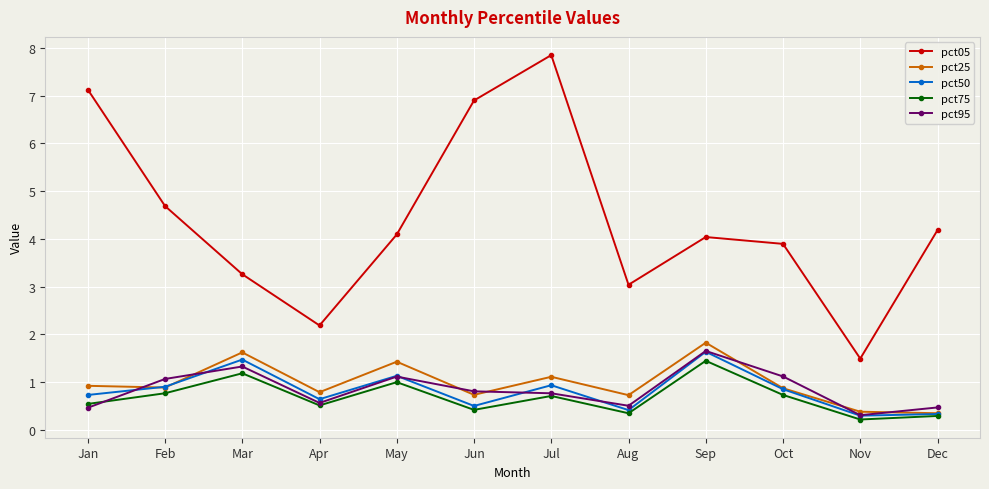

What is the sum of the pct95 values at Jan and Jul?

1.2